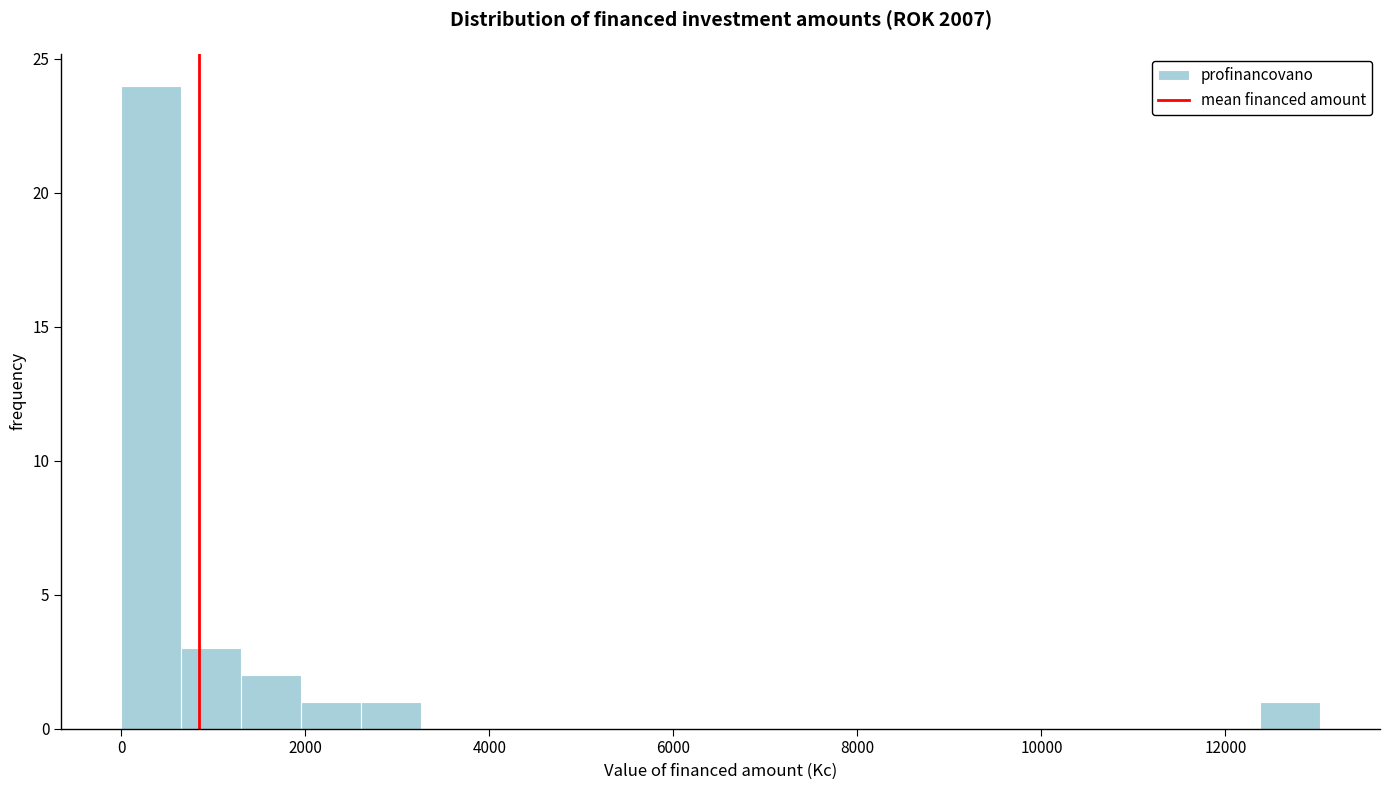

Read against the x-axis, roughly where is the centre of the tallest bar?

400